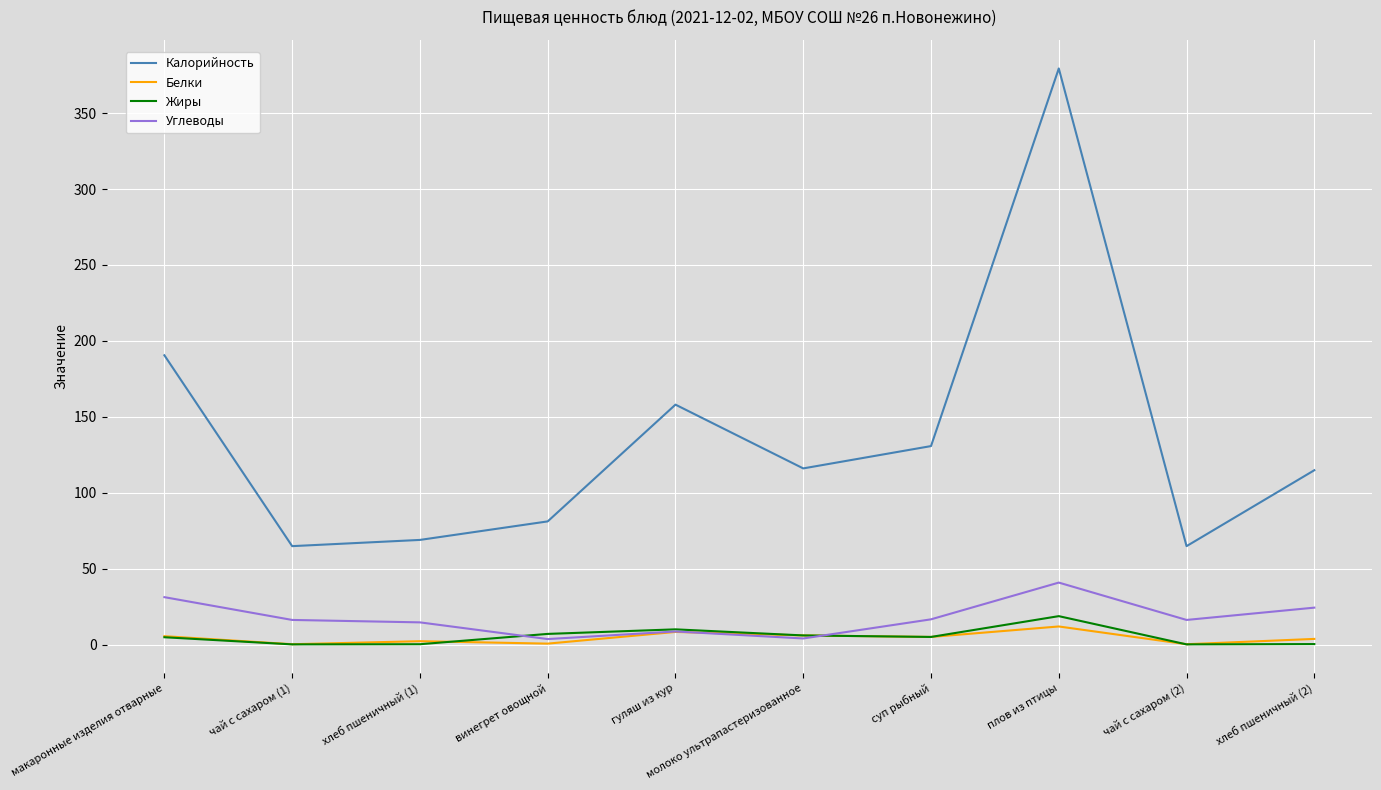

Where does the Калорийность series first go above 116?

макаронные изделия отварные